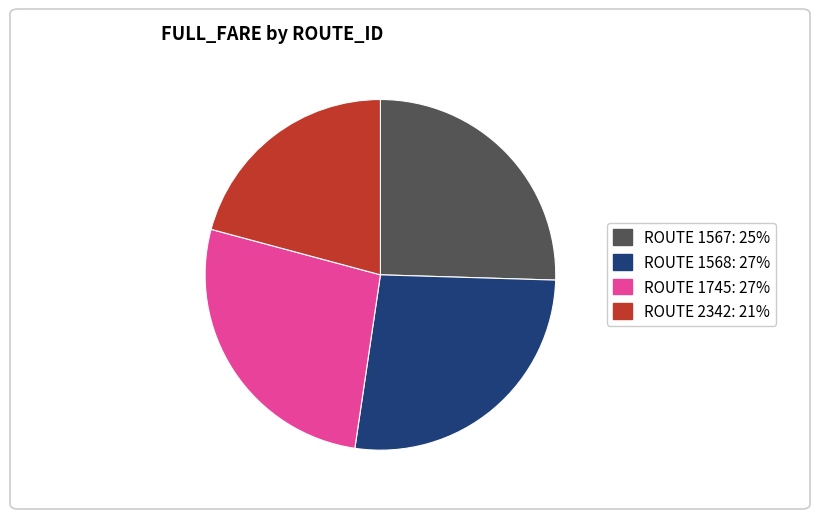

Does any single category account for the majority?

No